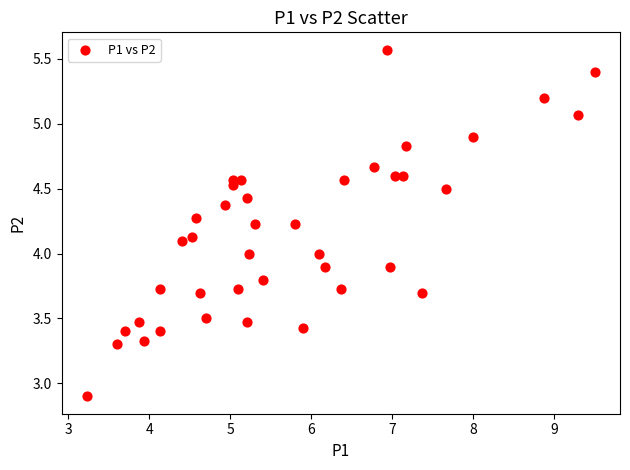

What is the range of X values (max minus min)?

6.3